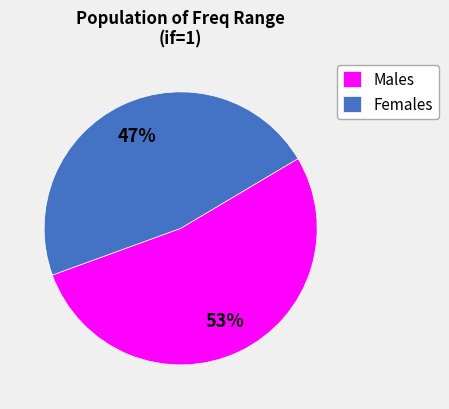

Does any single category account for the majority?

Yes